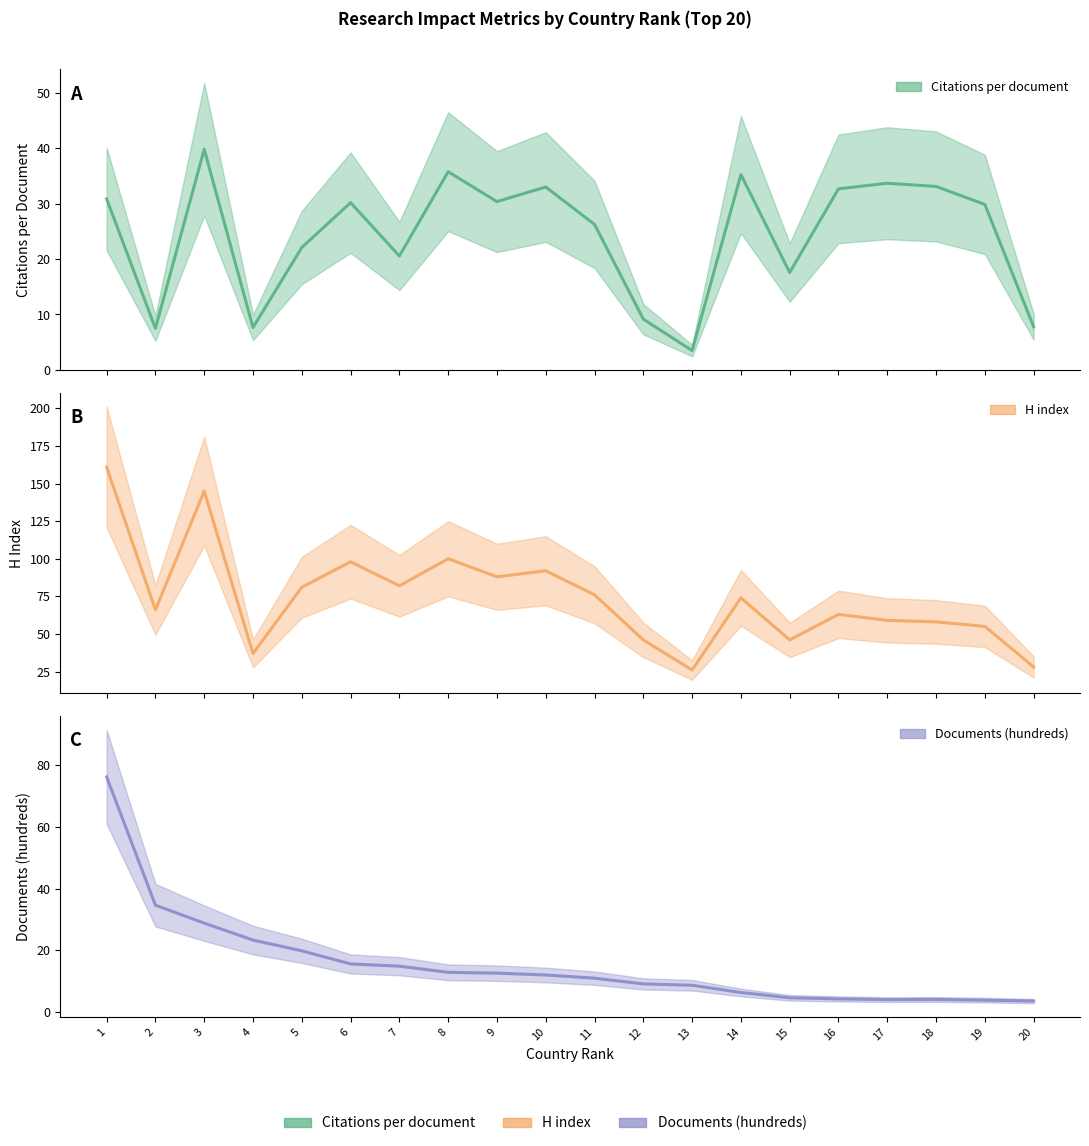

Does the chart display data point markers on the line(s)?

No